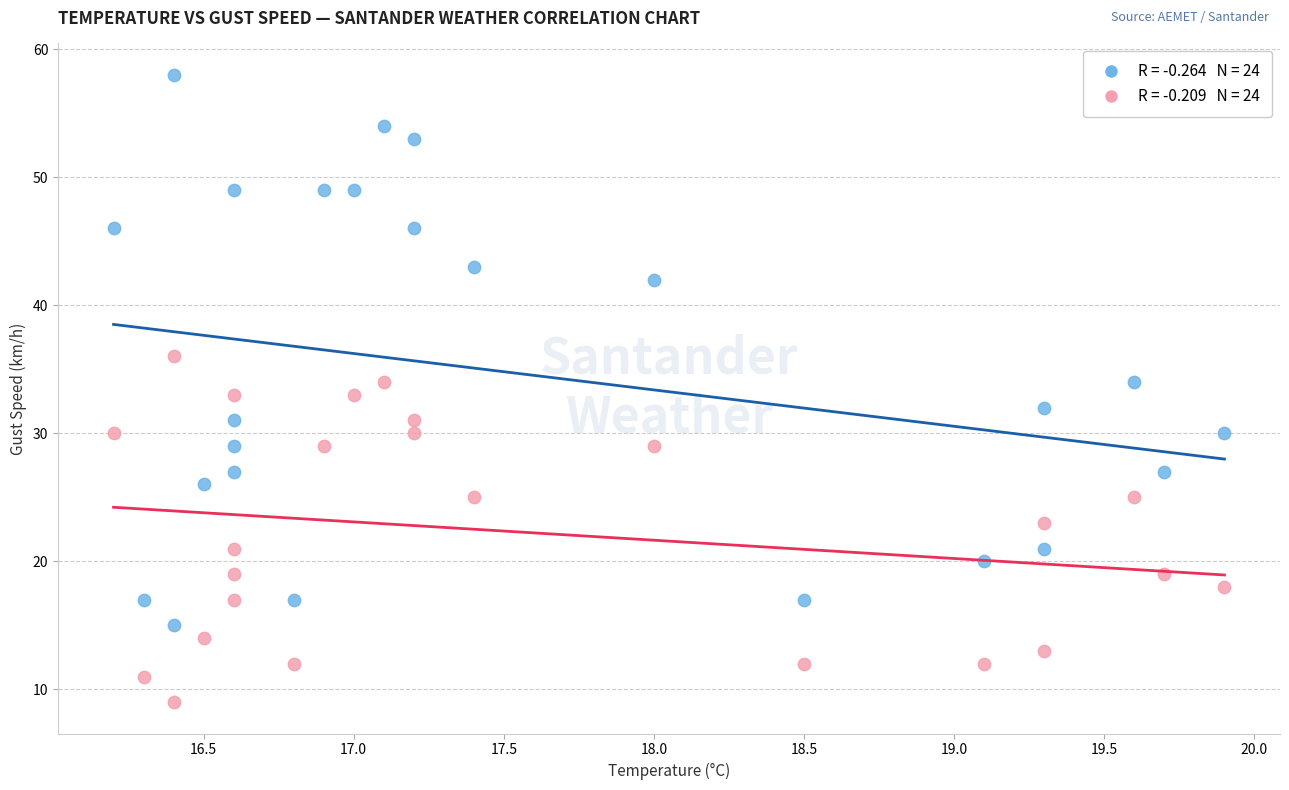

Across all data points, what is the range of Y values (max minus min)?

49